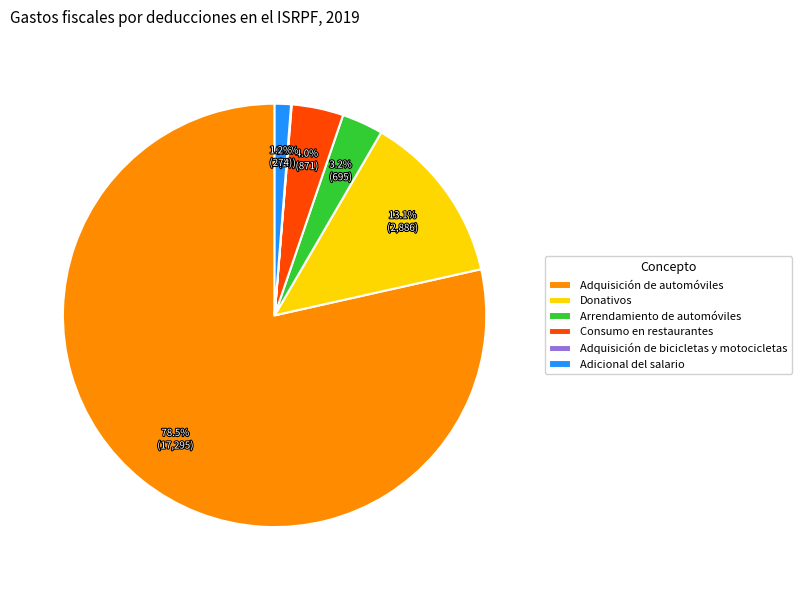

Combined, do Arrendamiento de automóviles and Donativos account for over 50%?

No